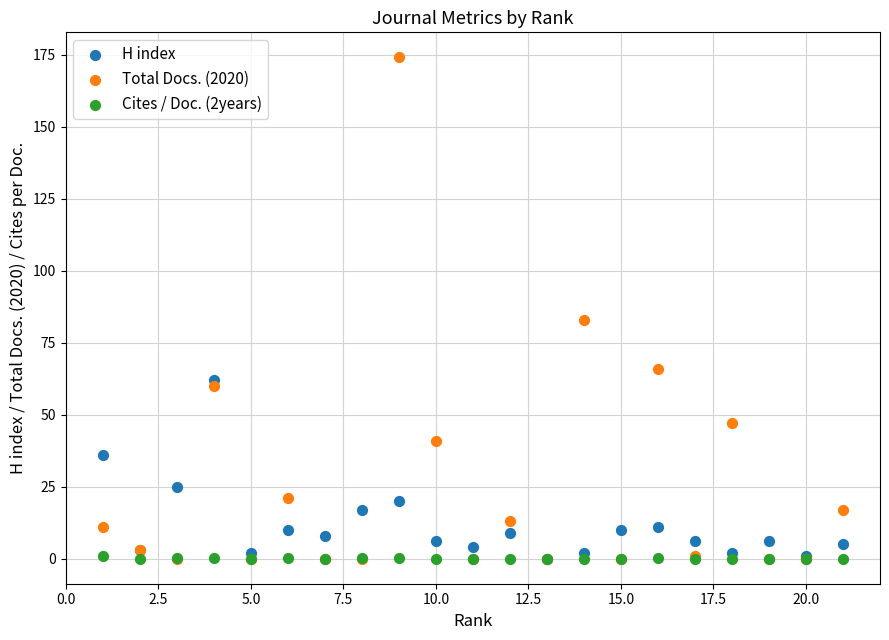

Across all series, what Y value is closest to 87?

83.0